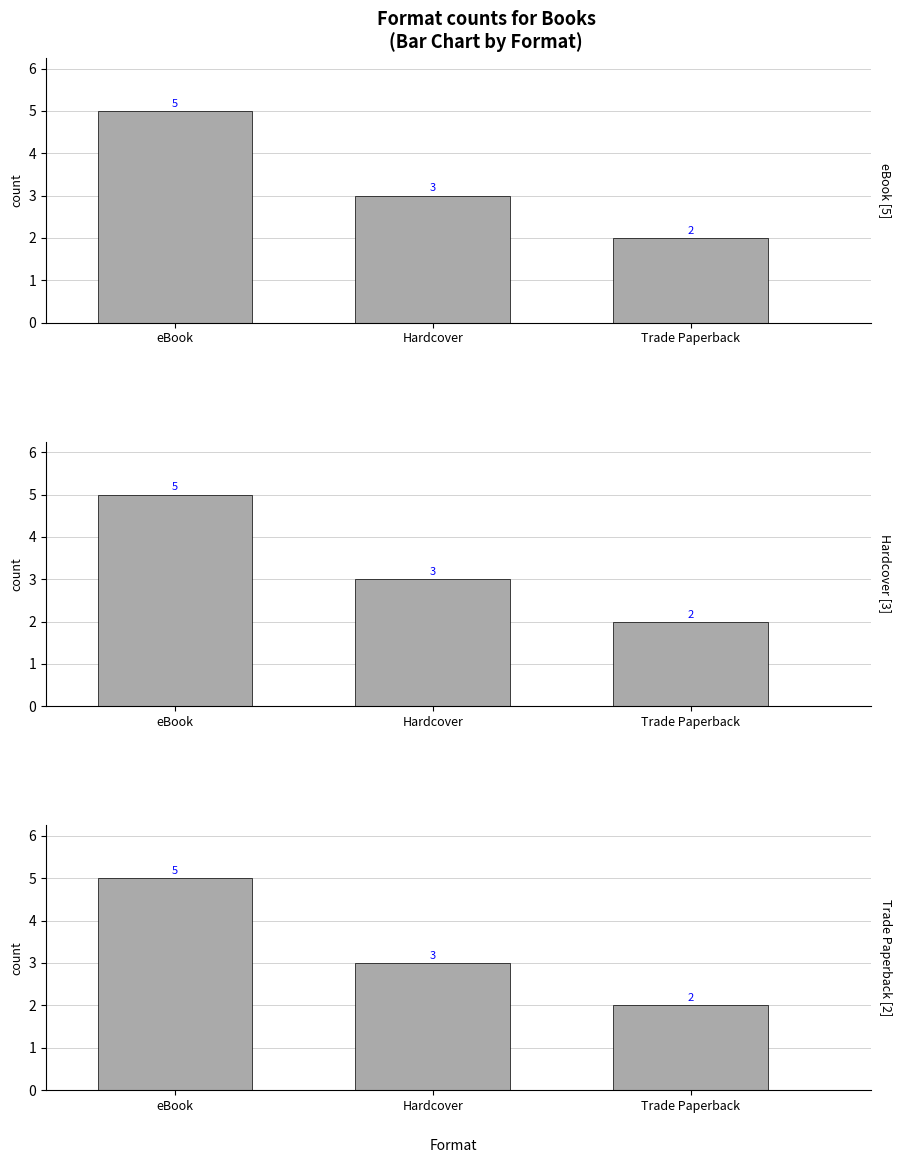

What are all the series names shown in the legend?

eBook, Hardcover, Trade Paperback